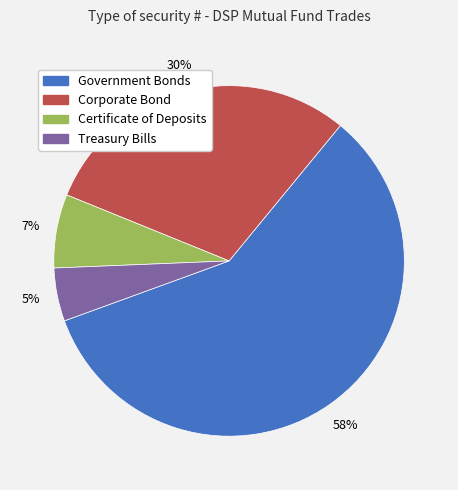

Does Corporate Bond represent more than half of the total?

No